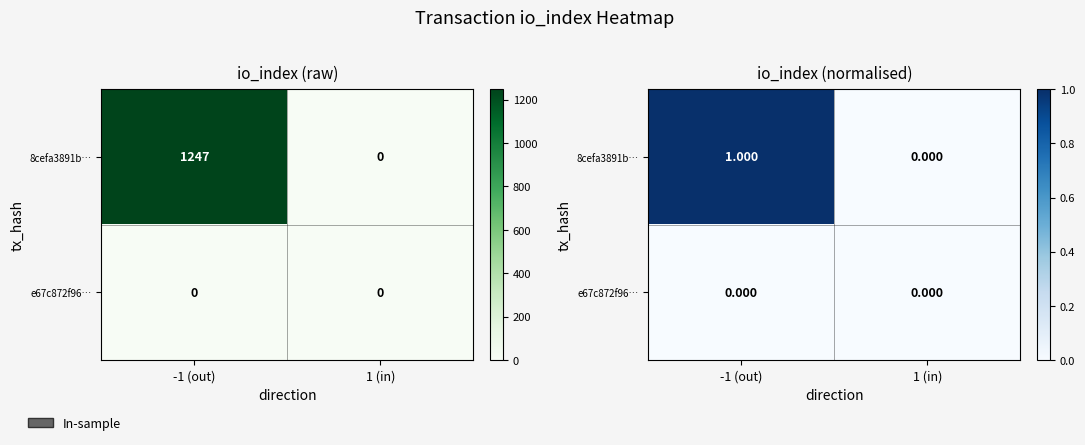

How many distinct data groups are displayed?

2